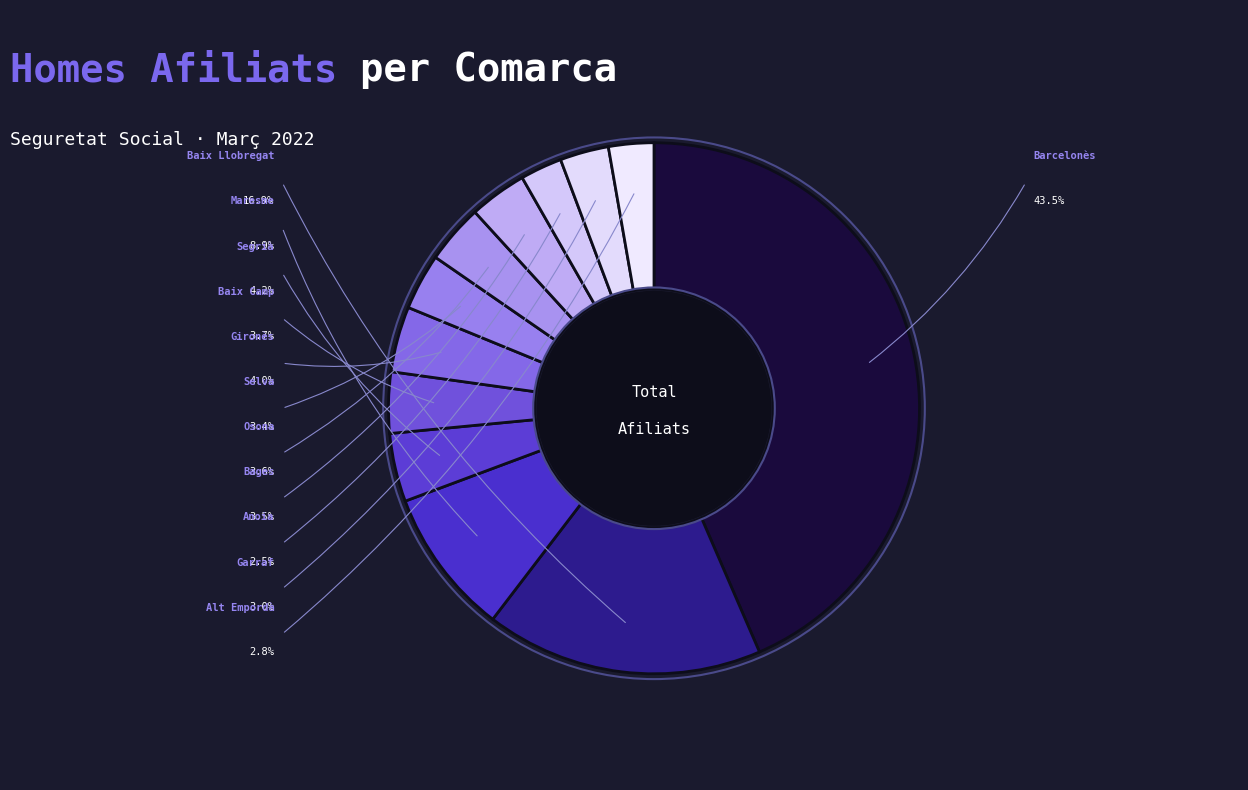

Count the number of slices in the pie.

12